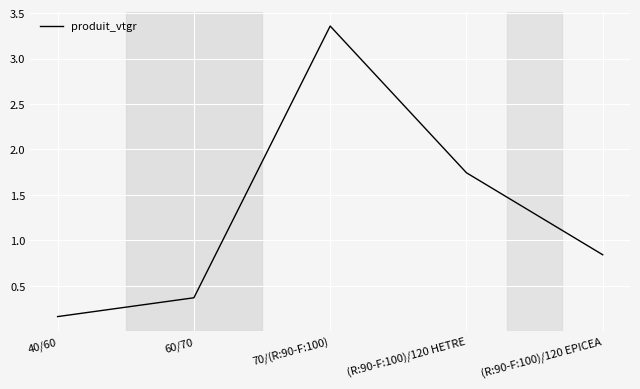

True or false: the data has more than 1 interior local peaks.

False